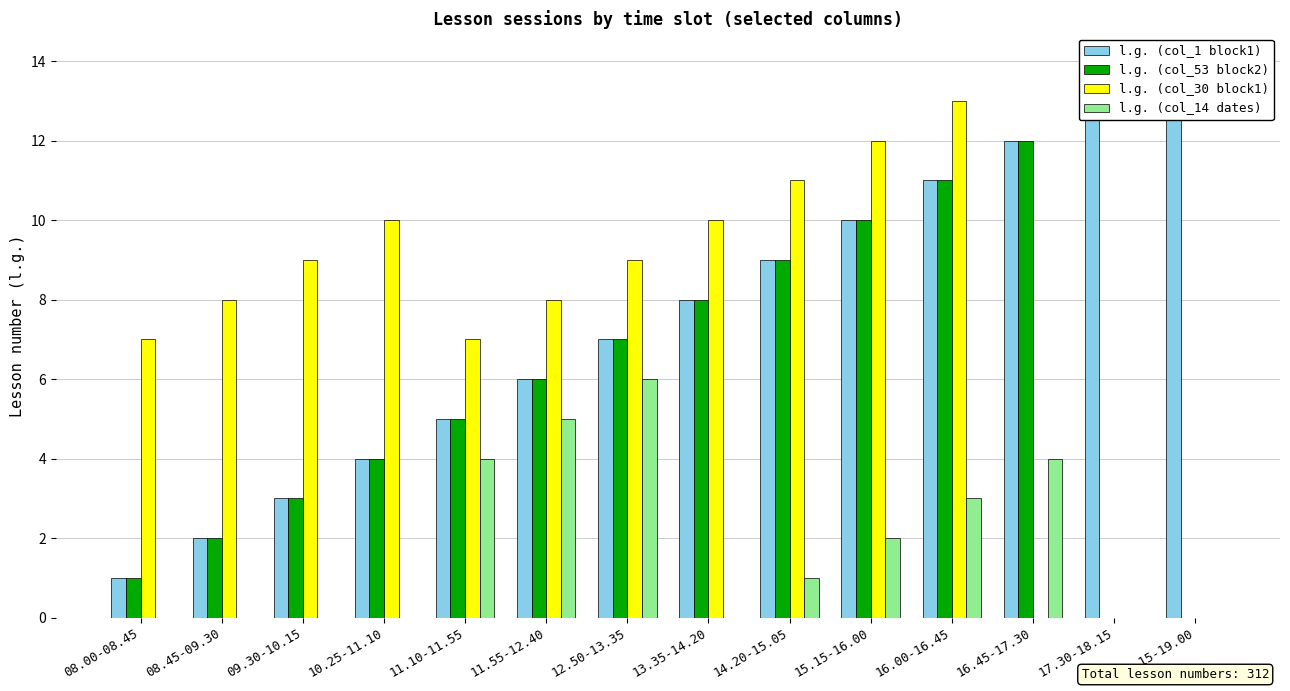

At which label does l.g. (col_14 dates) first exceed 1?

11.10-11.55